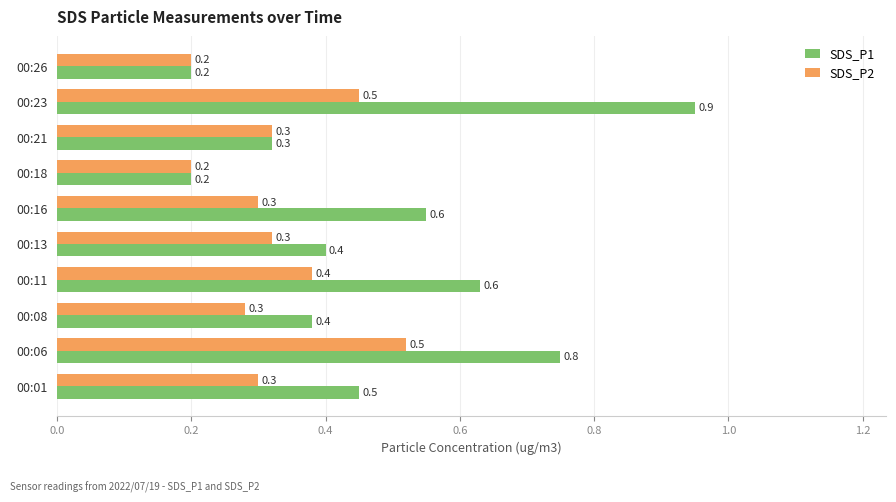

Which series has the largest range (max minus min)?

SDS_P1